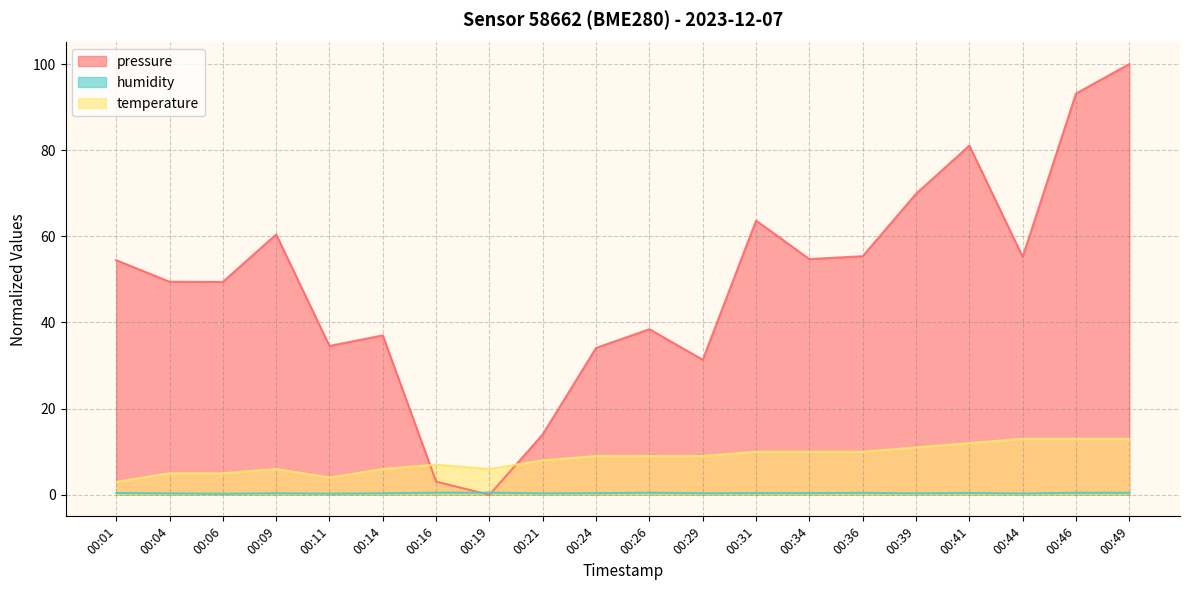

Is the value of pressure at 00:04 greater than the value of humidity at 00:01?

Yes